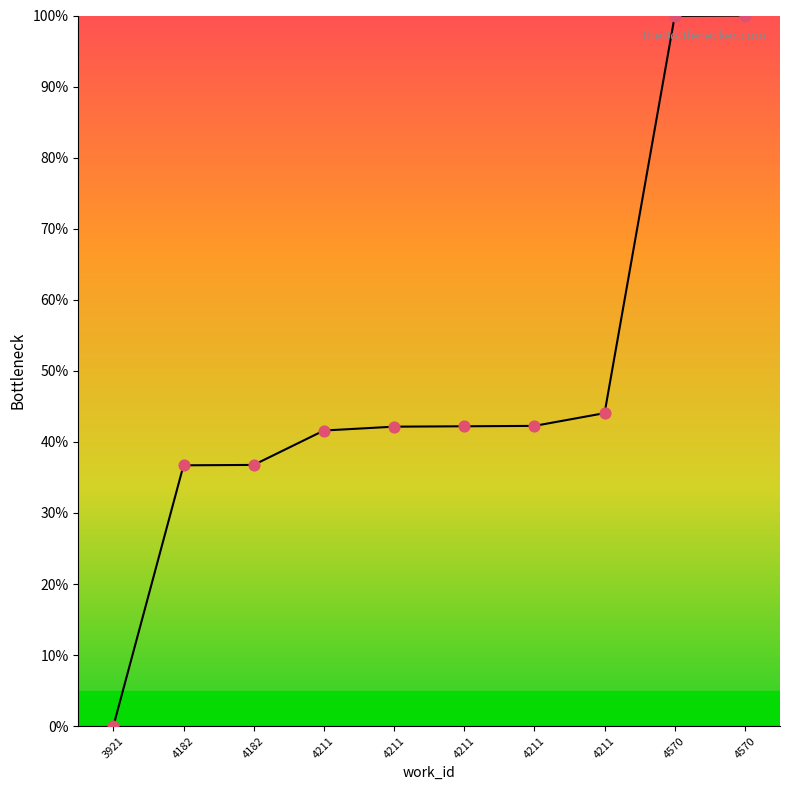

Which has a higher value, 4182 or 4211?

4211